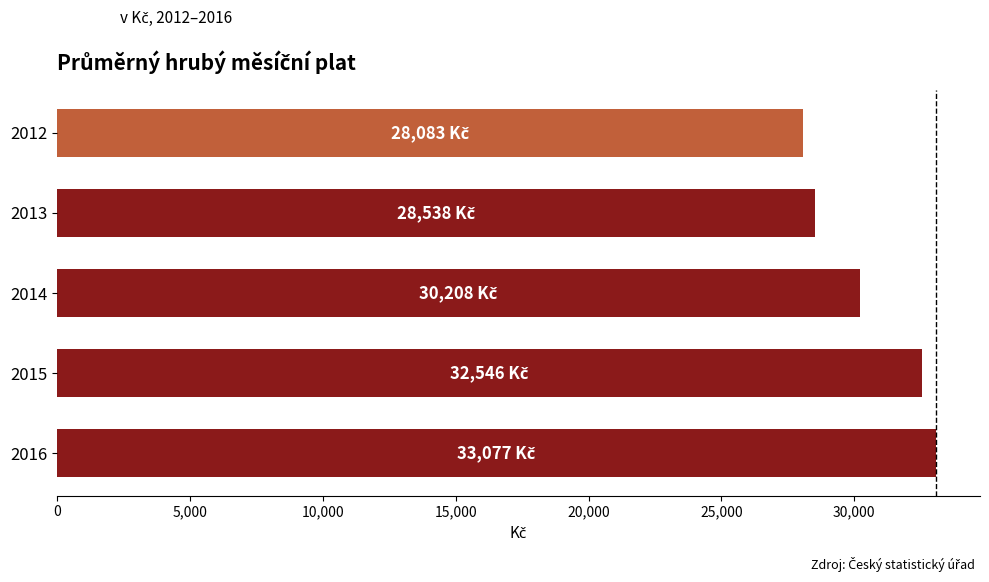

Reading top to bottom, list all the values displayed in this chart.

28083	28538	30208	32546	33077